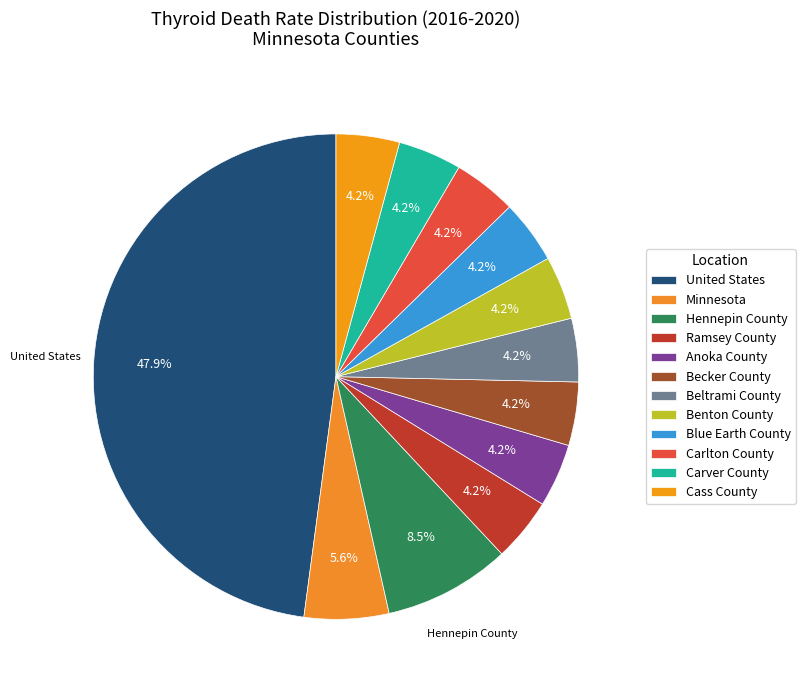

To the nearest percent, what percentage of the pie is Benton County?

4%